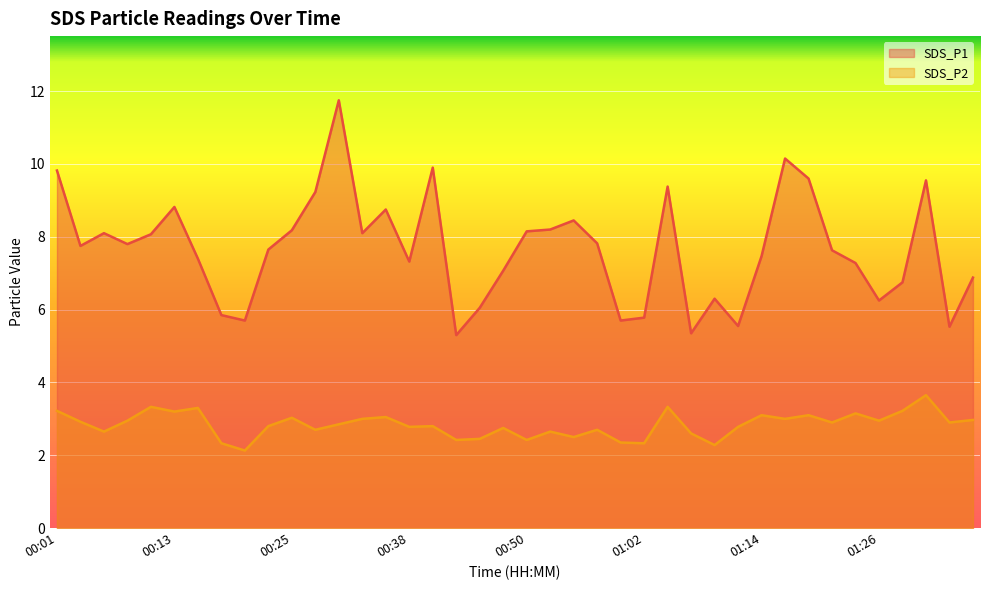

Is the value of SDS_P2 at 00:45 greater than the value of SDS_P1 at 01:34?

No